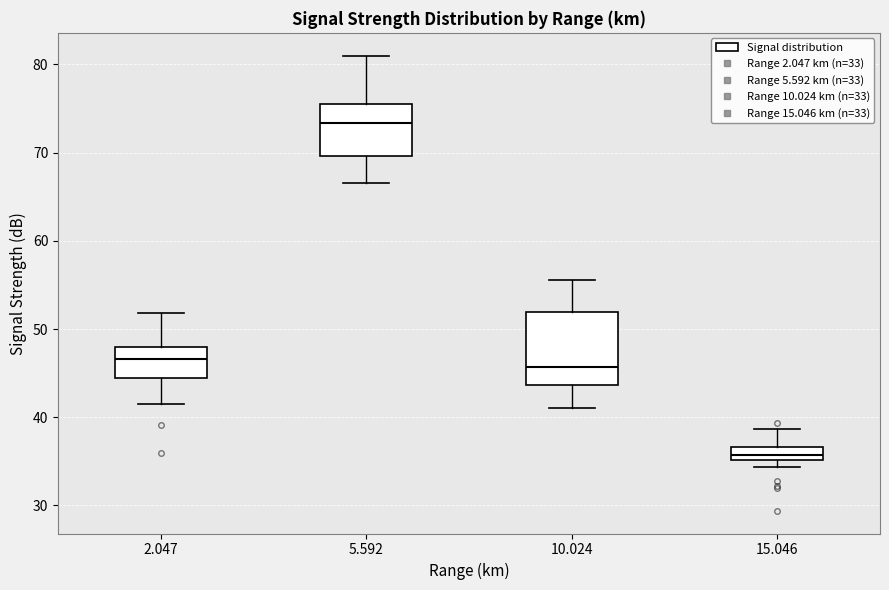

Where does the median line of the box at x = 2.047 sit on the y-axis? The values are not printed on the chart, so give them approximately, as read against the axis.

47